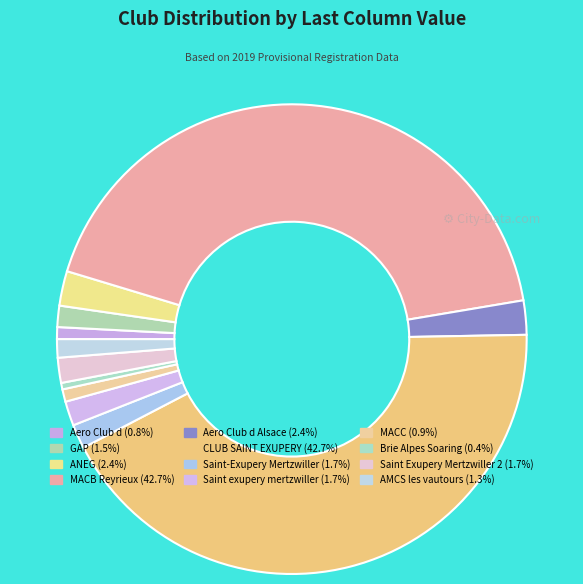

Count the number of slices in the pie.

12